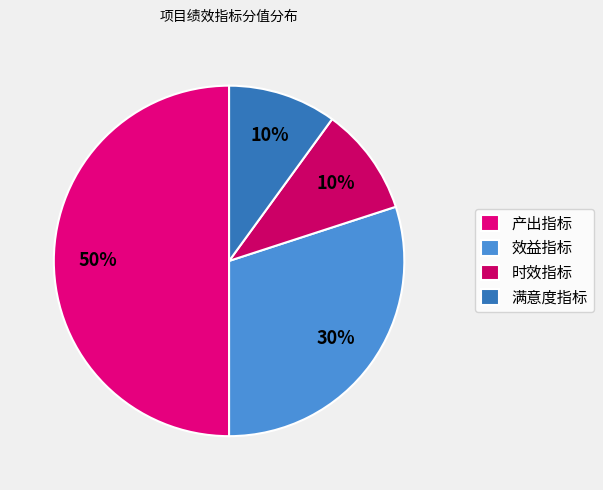

Does 产出指标 account for over 50% of the chart?

No